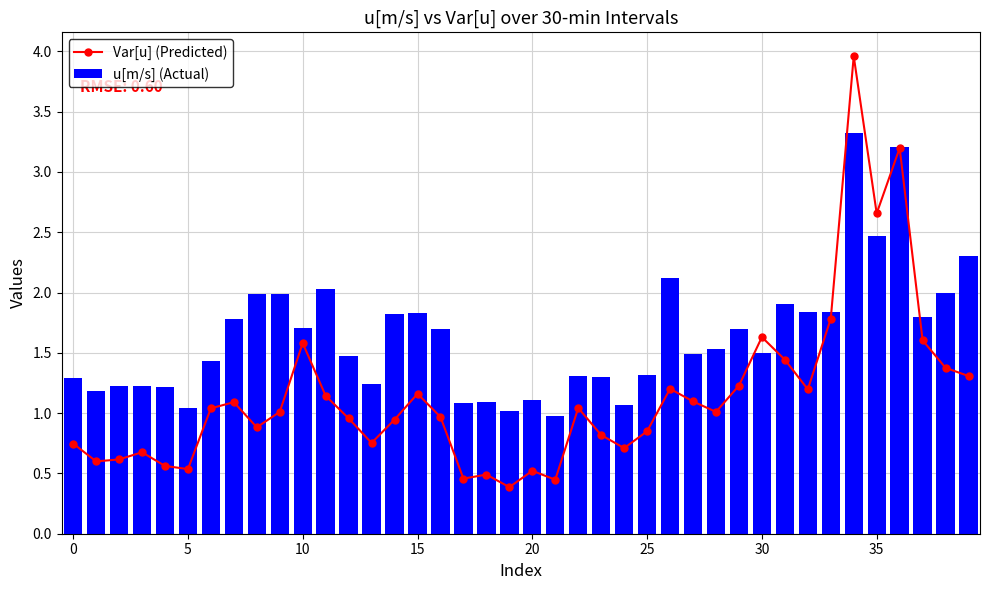

What is the highest value of the u[m/s] (Actual) series?

3.3